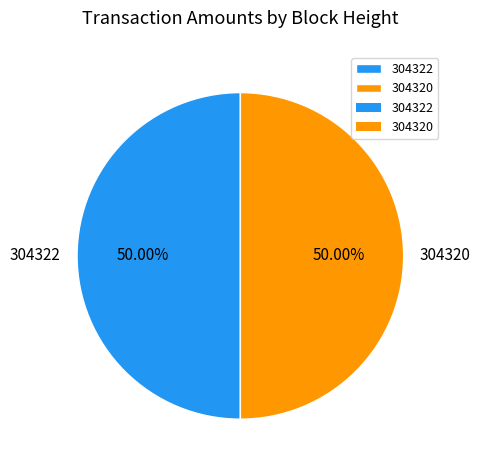

Approximately how many times larger is the value at 304322 compared to 304320?

1.0